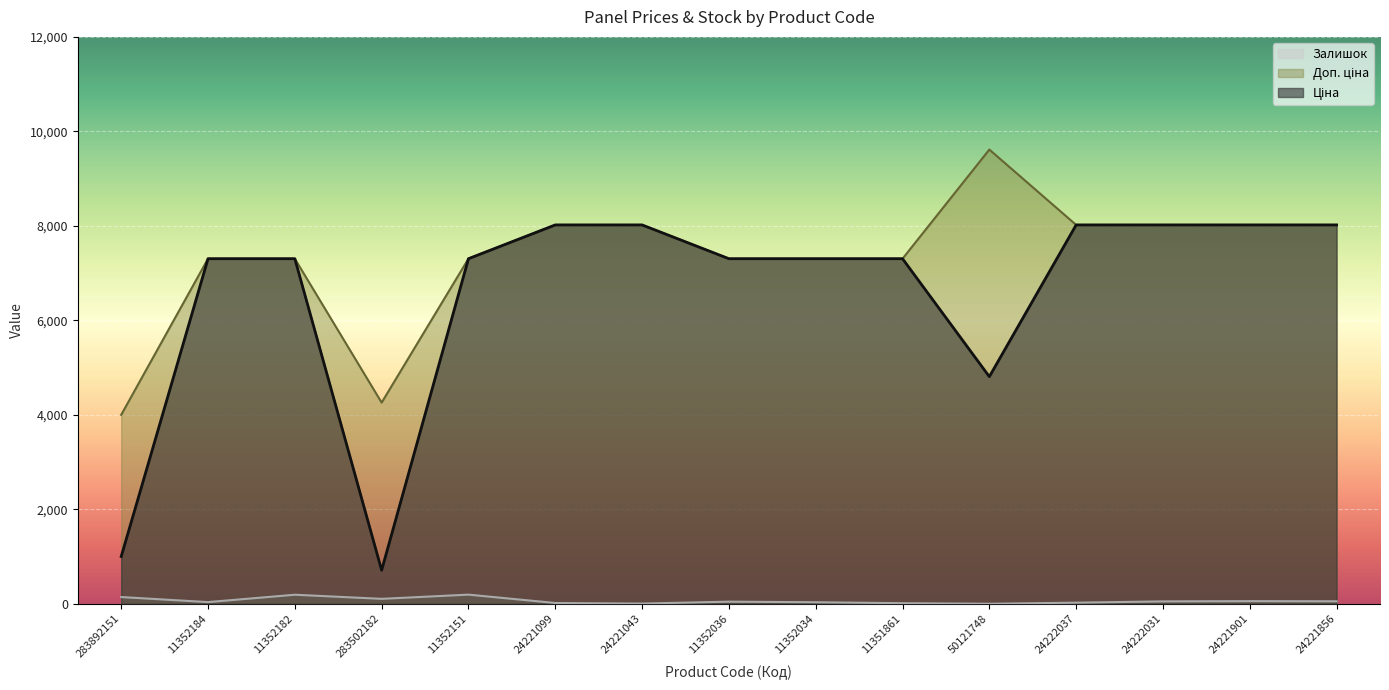

How many interior local valleys does the Доп. ціна series have?

1